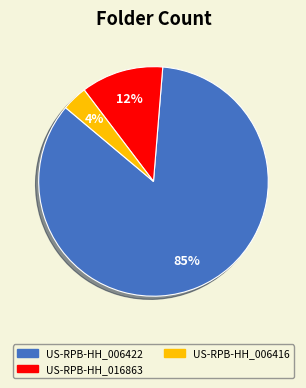

The US-RPB-HH_006422 slice represents 85% of the pie. True or false?

True